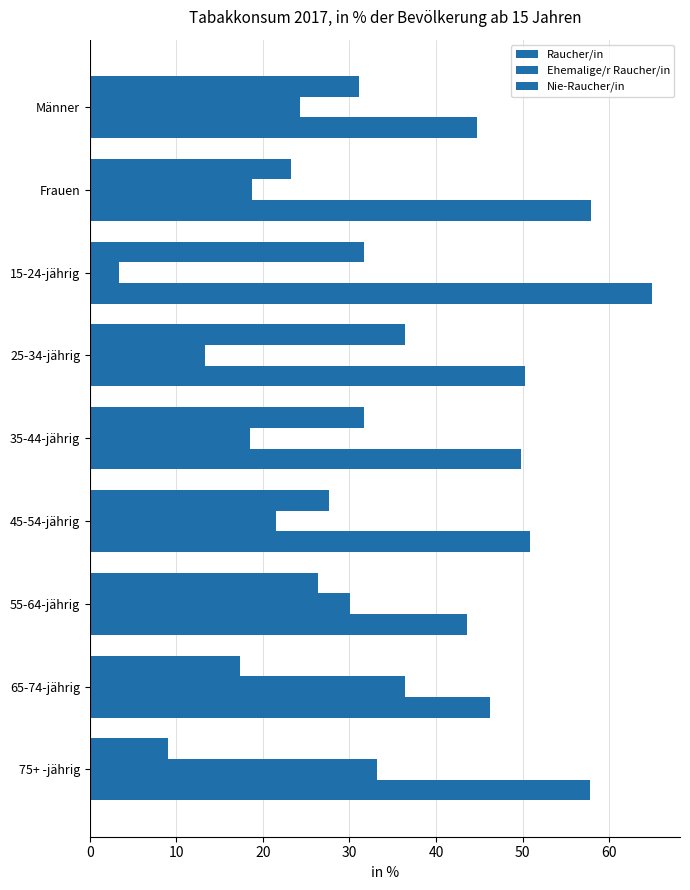

How many series are shown in this chart?

3